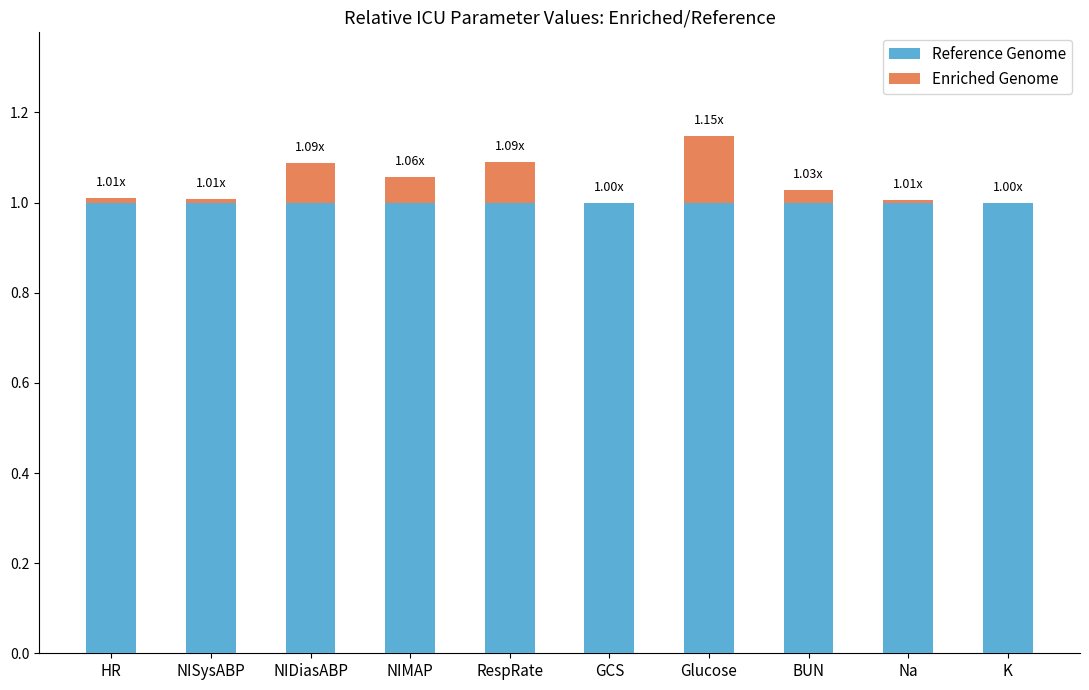

How many data points does each series have?

10